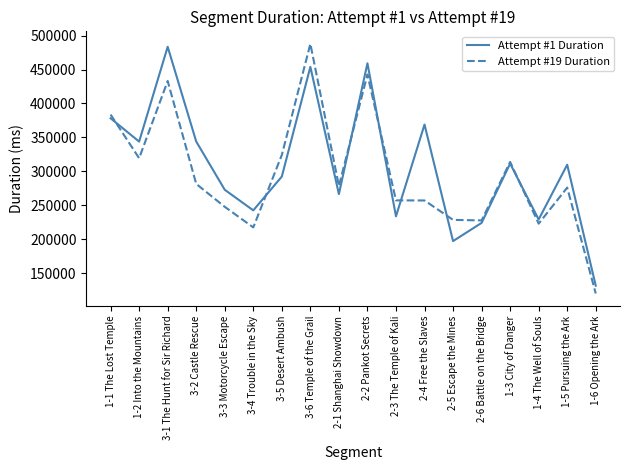

List the series in order of their overall mean, lowest first.

Attempt #19 Duration, Attempt #1 Duration